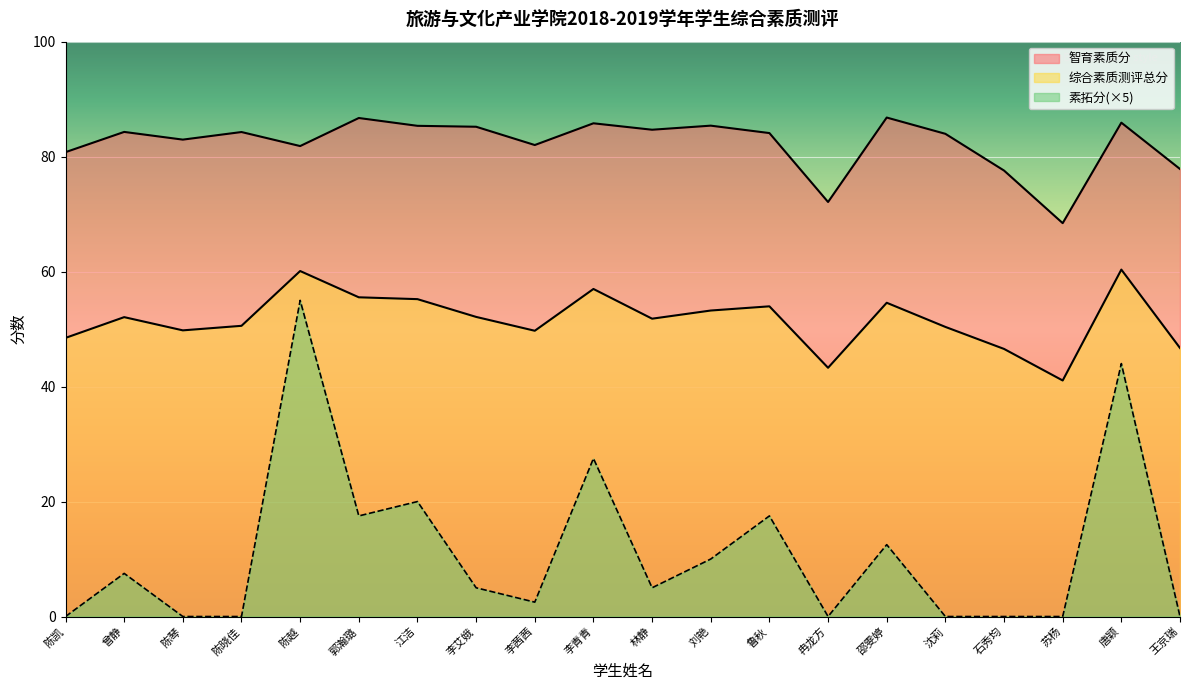

What is the difference between the highest and lowest values at 林静?

79.7